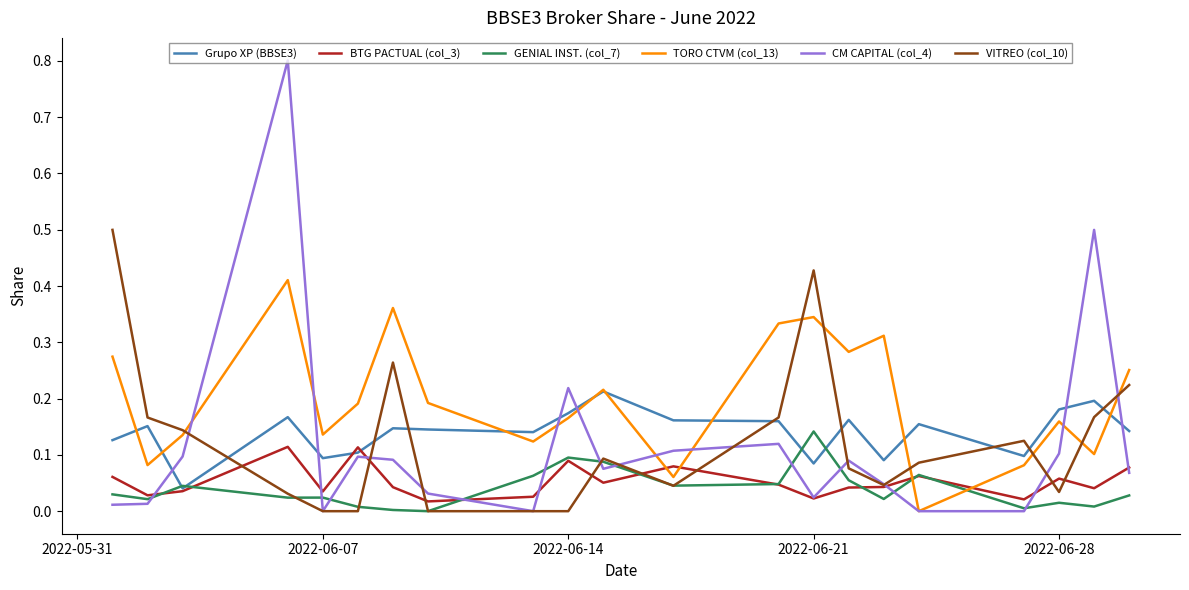

Which series has the largest total across all categories?

TORO CTVM (col_13)